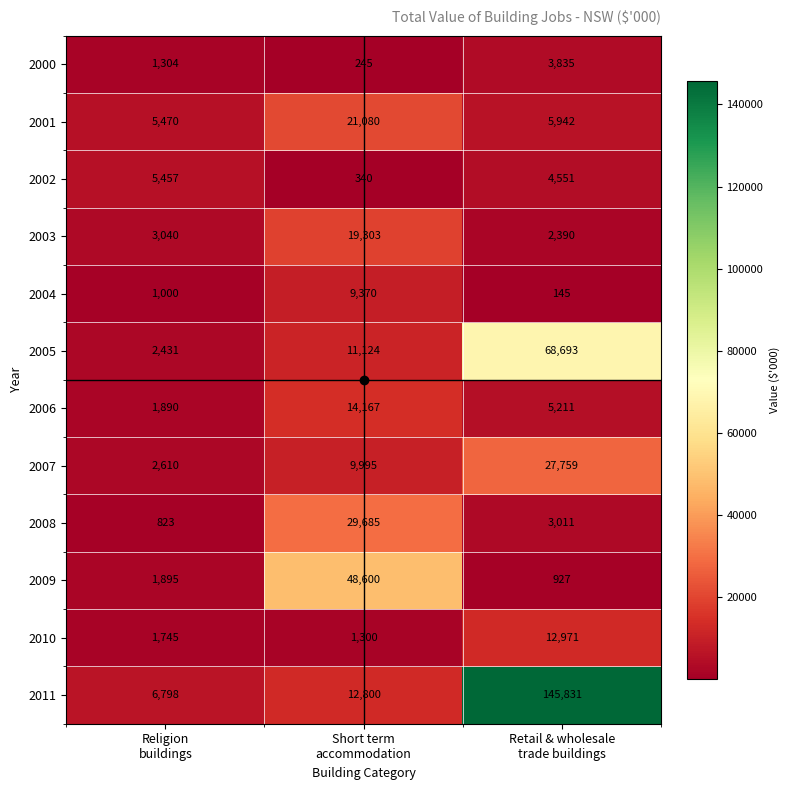

Which series has the largest total across all categories?

2011